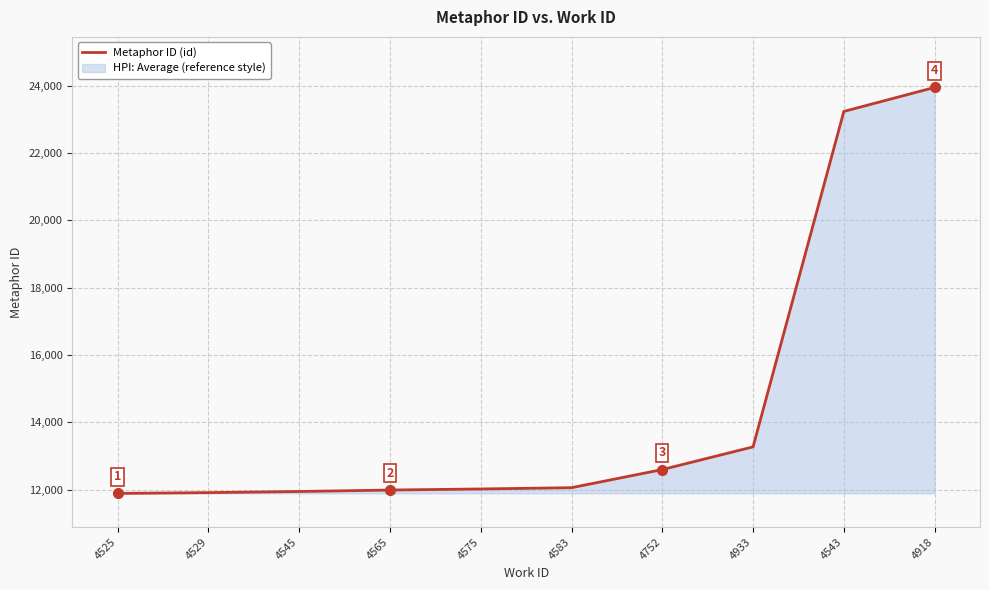

What is the label of the 1st point from the right?

4918